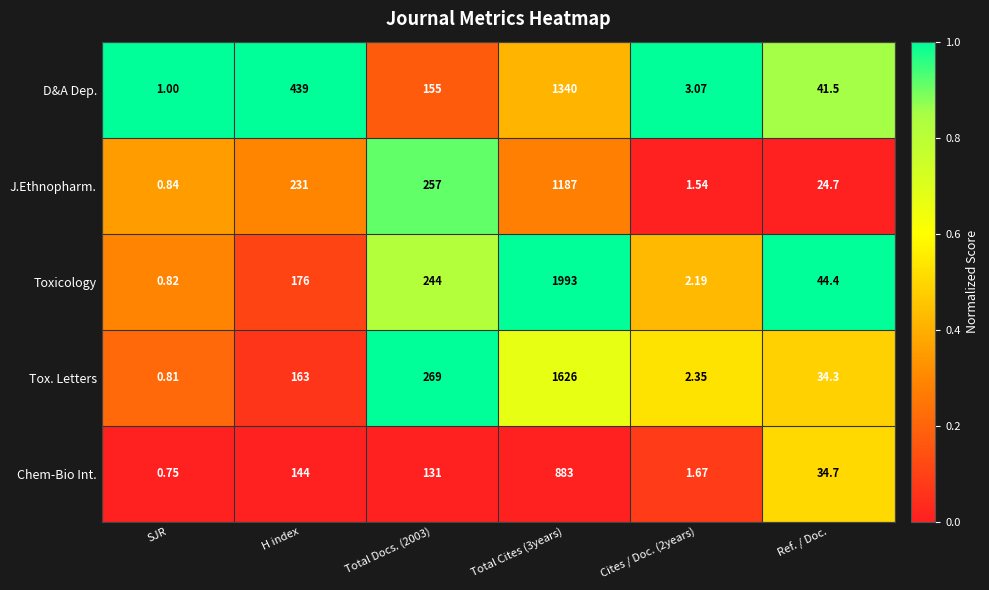

Rank the series by their maximum value, from lowest to highest.

Chem-Bio Int., J.Ethnopharm., D&A Dep., Tox. Letters, Toxicology